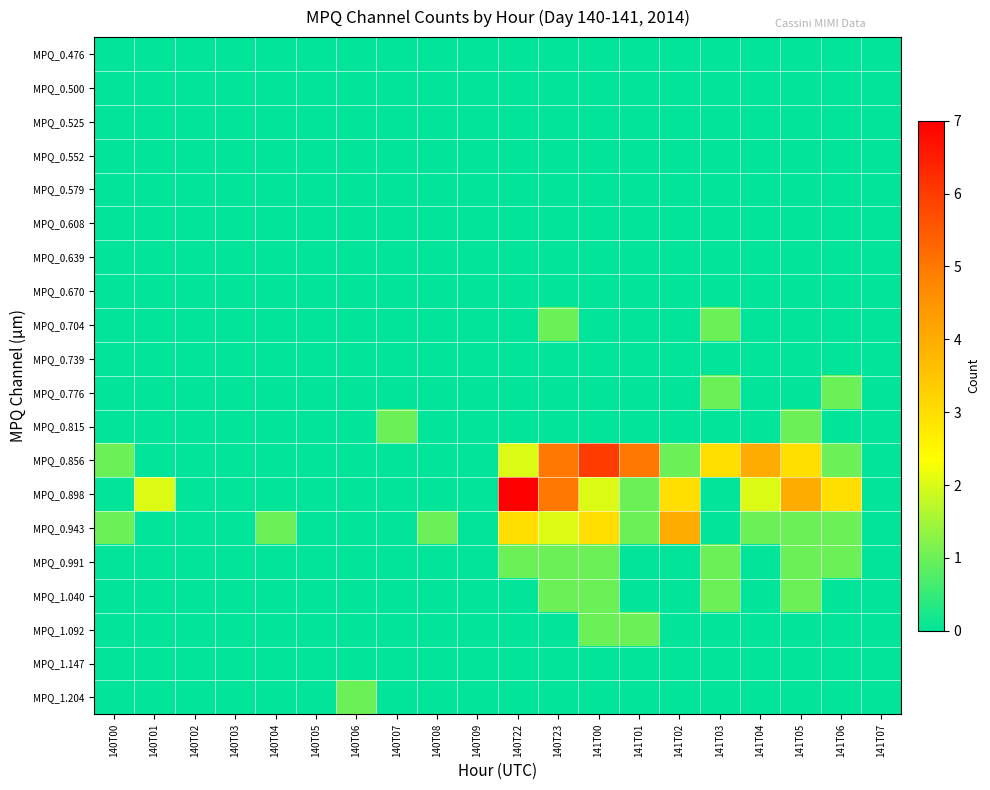

Which series has the widest spread of values?

MPQ_0.898